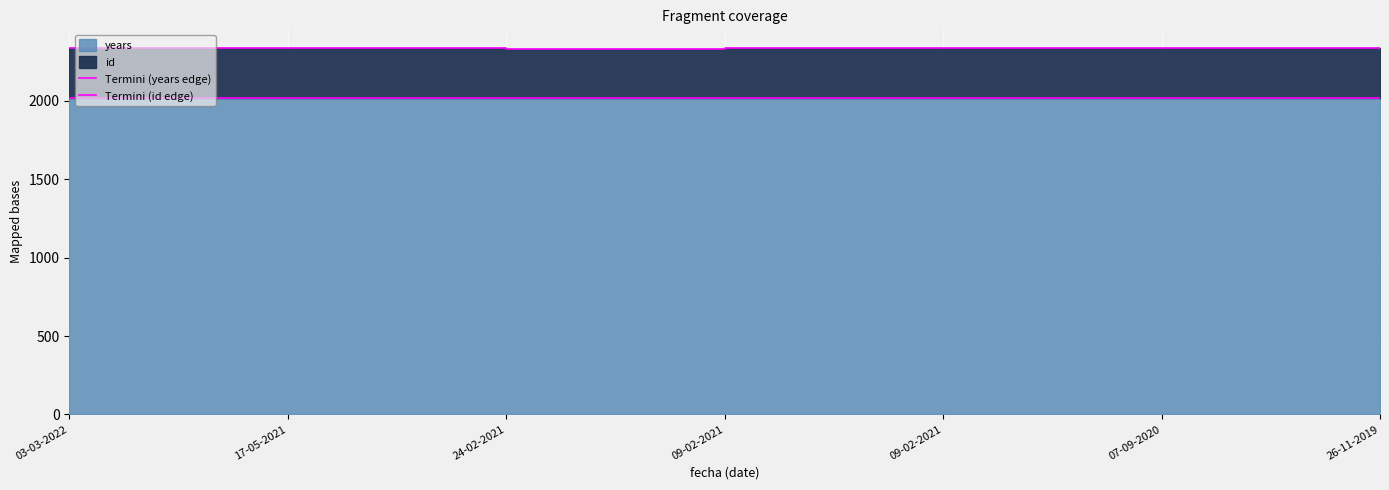

Which category has the lowest value in the Termini (id edge) series?

26-11-2019